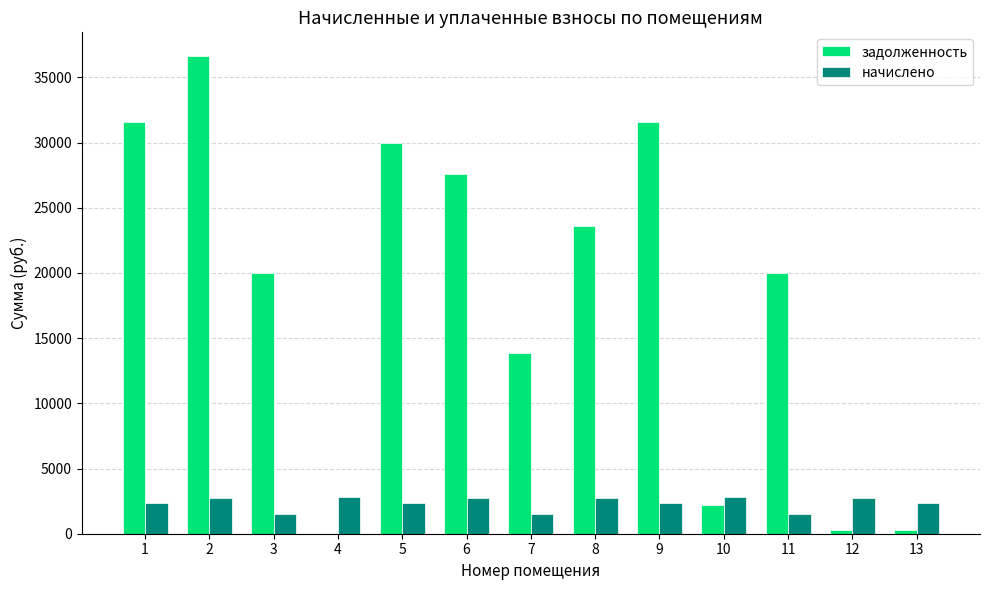

Count the number of data series in this chart.

2